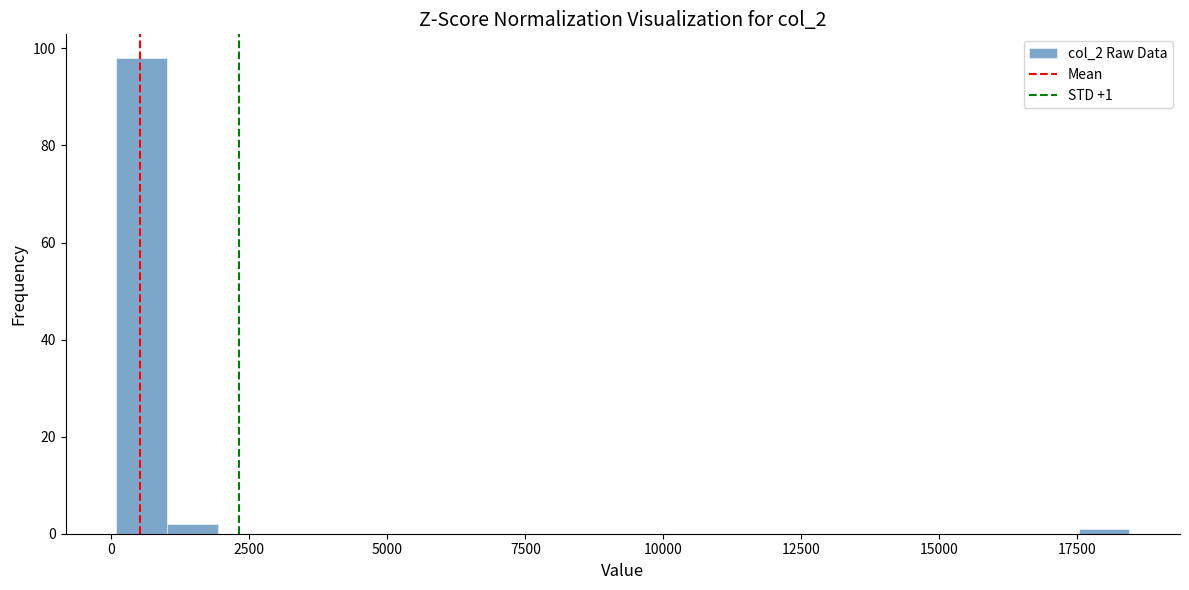

Around what value on the x-axis is the tallest bar? Give the approximate position of its centre, as read against the axis.

500